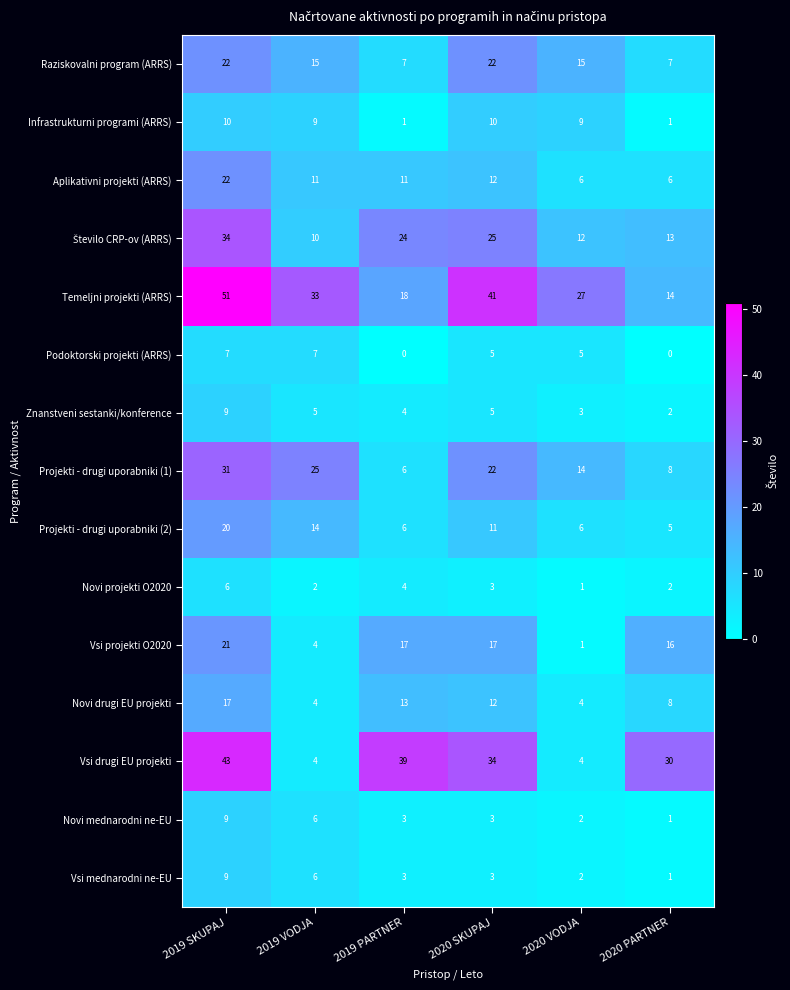

Count the number of categories in the chart.

6